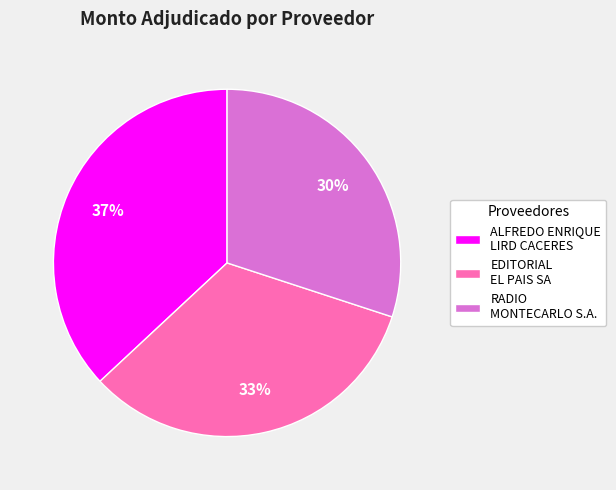

Which slice is the smallest?

RADIO MONTECARLO S.A.